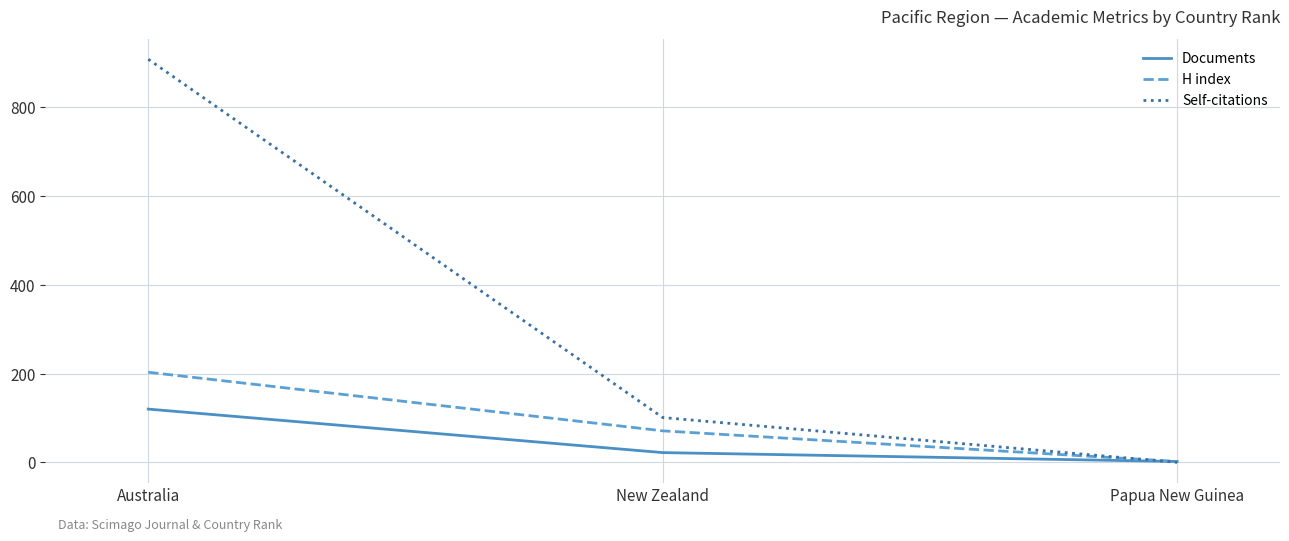

What is the difference between the maximum and second lowest values in the Documents series?

98